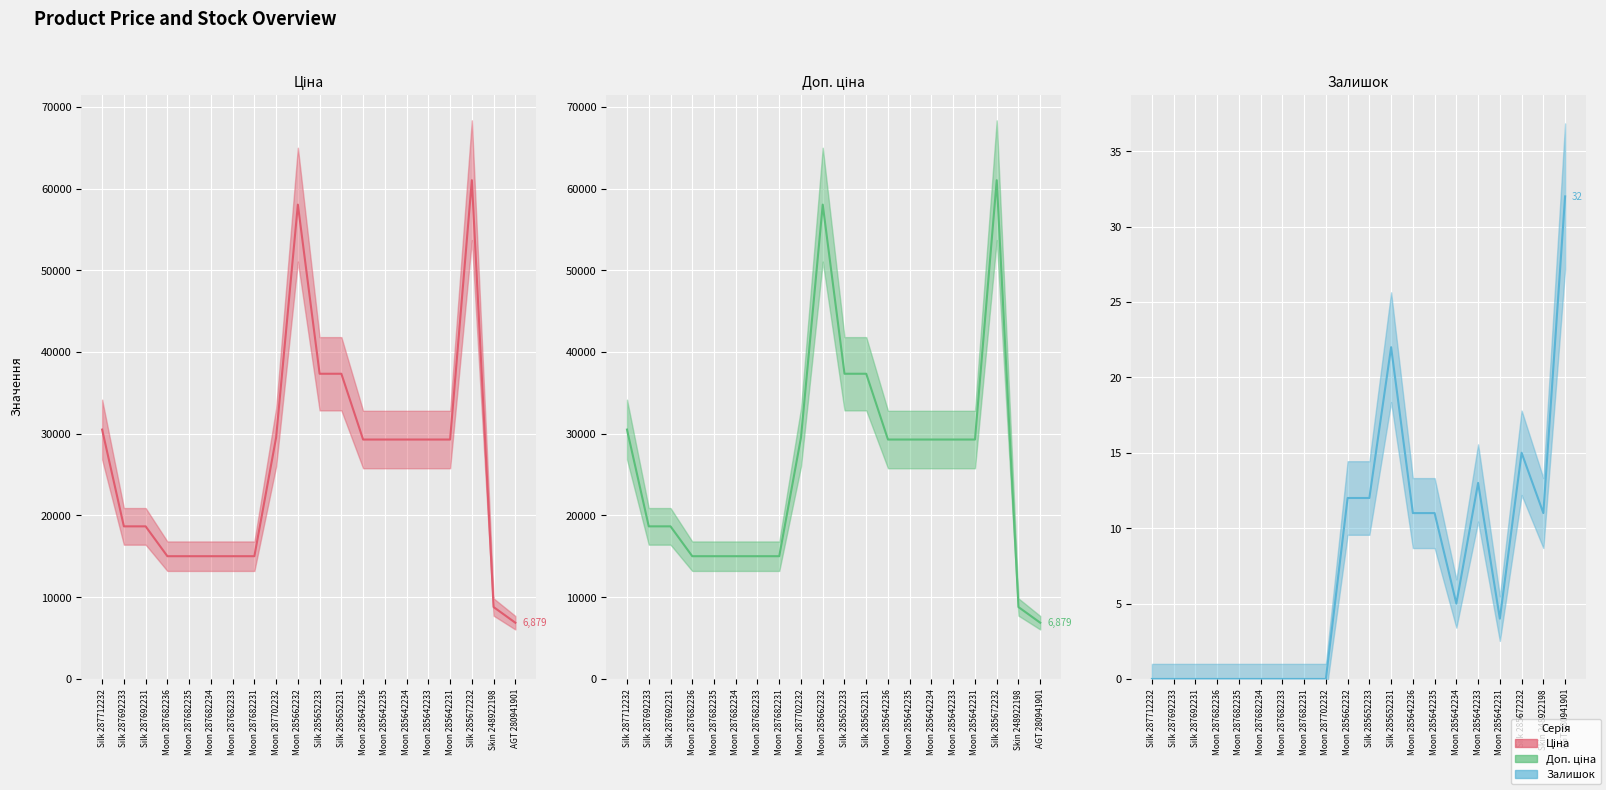

What is the difference between the maximum and minimum values in the Залишок series?

32.0